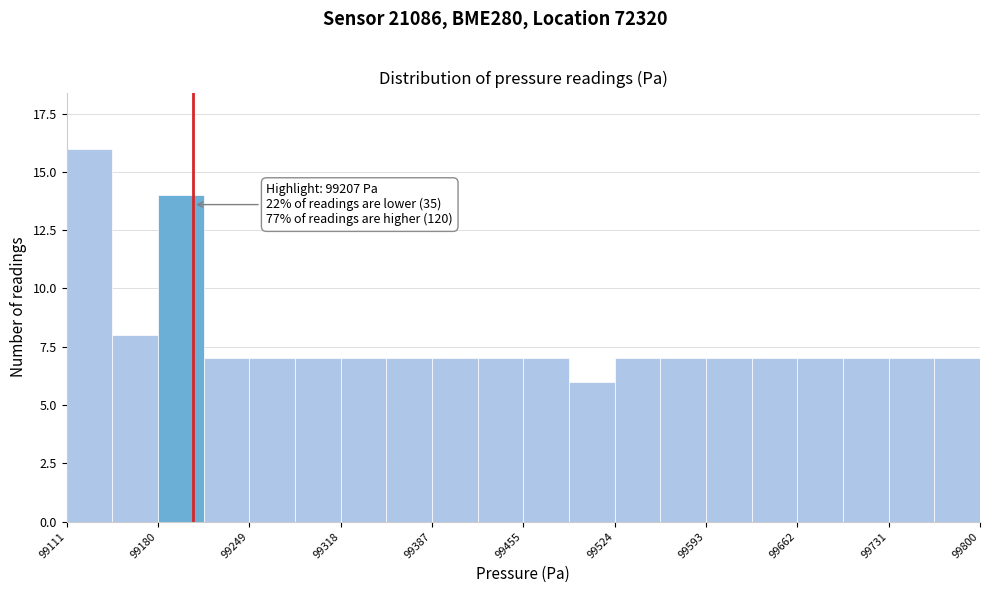

Around what value on the x-axis is the tallest bar? Give the approximate position of its centre, as read against the axis.

99130